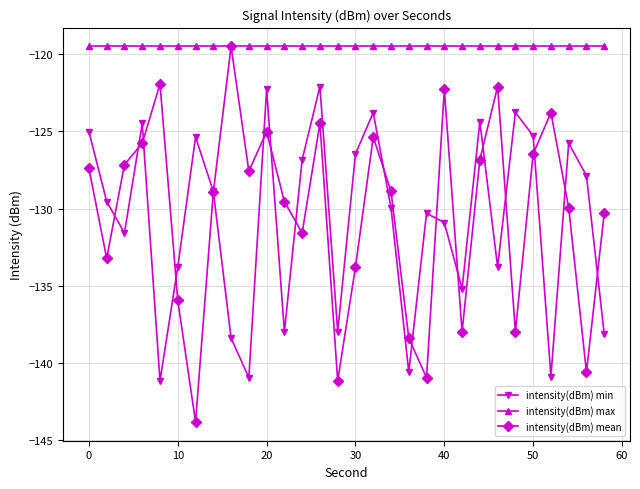

What is the value of the intensity(dBm) min point at the 25th from the left?

-123.8